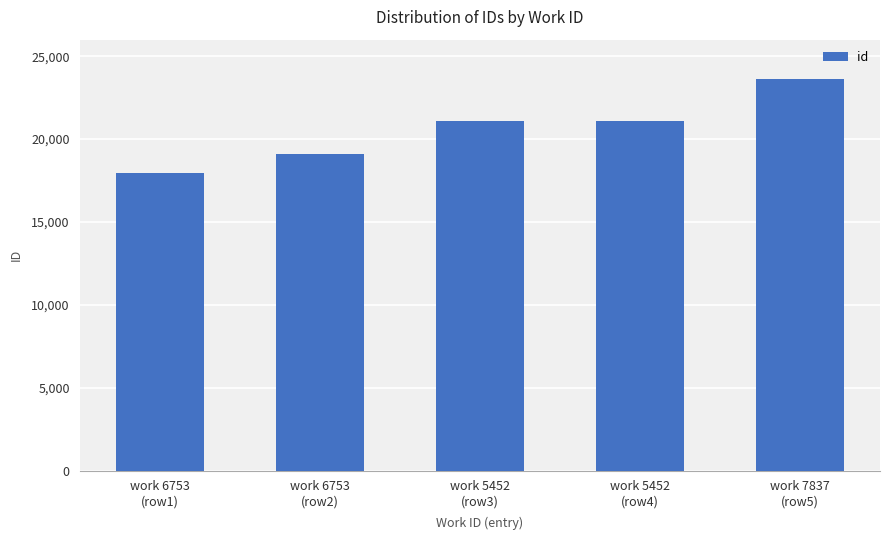

What position from the left is work 6753
(row2)?

2